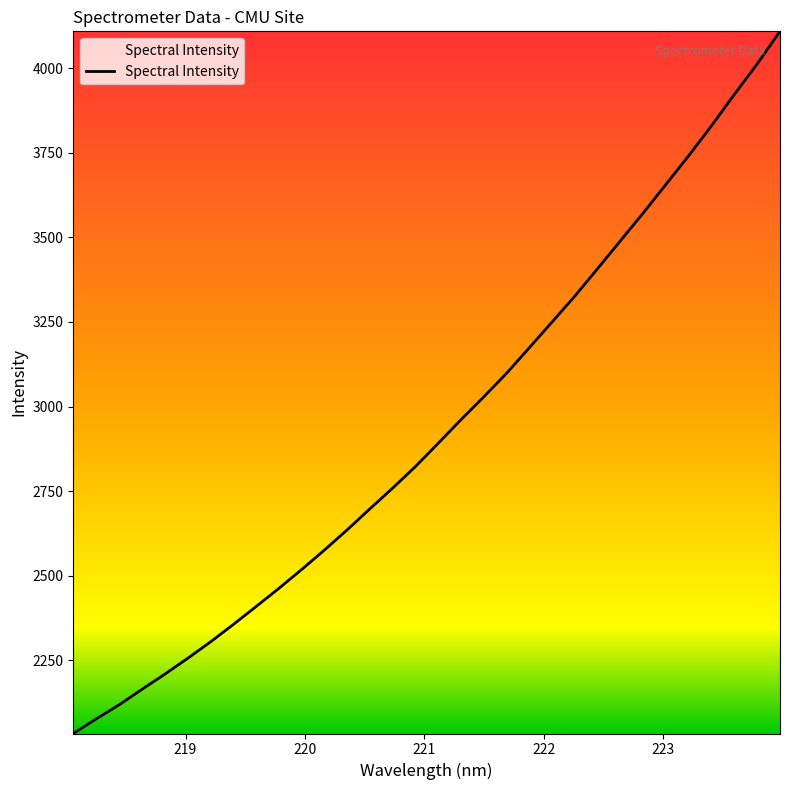

What is the smallest value displayed?

2033.7